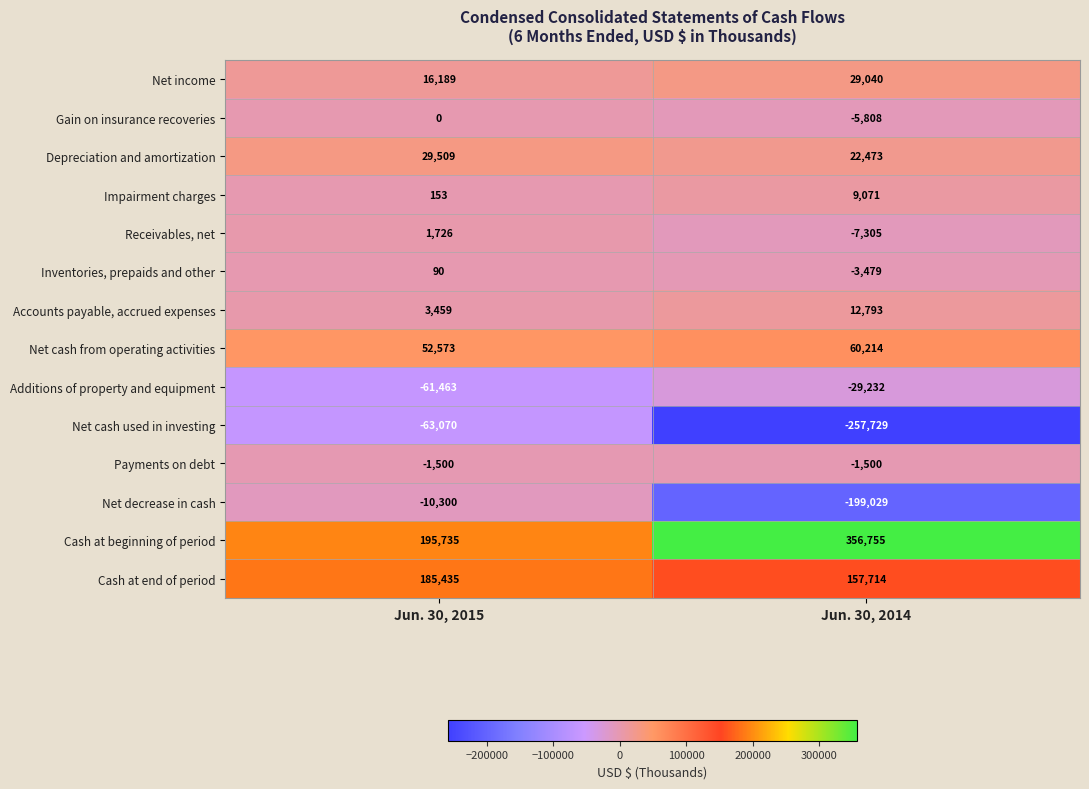

Which label corresponds to the largest value in the chart?

Jun. 30, 2014